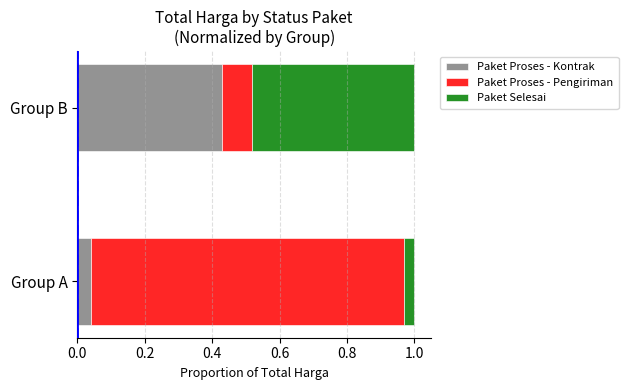

At which label does Paket Proses - Kontrak reach its minimum?

Group A